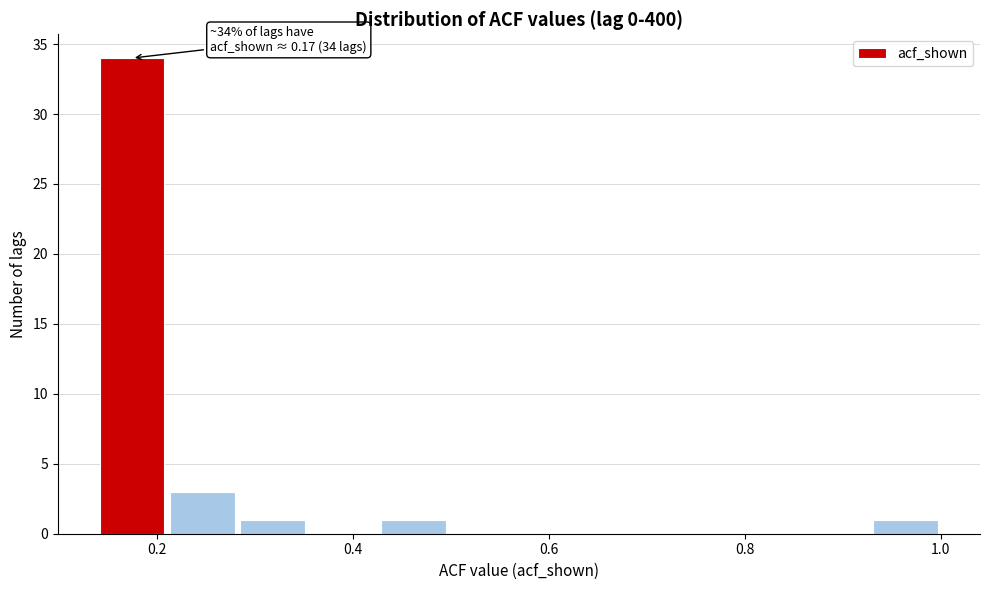

Read against the x-axis, roughly where is the centre of the tallest bar?

0.18